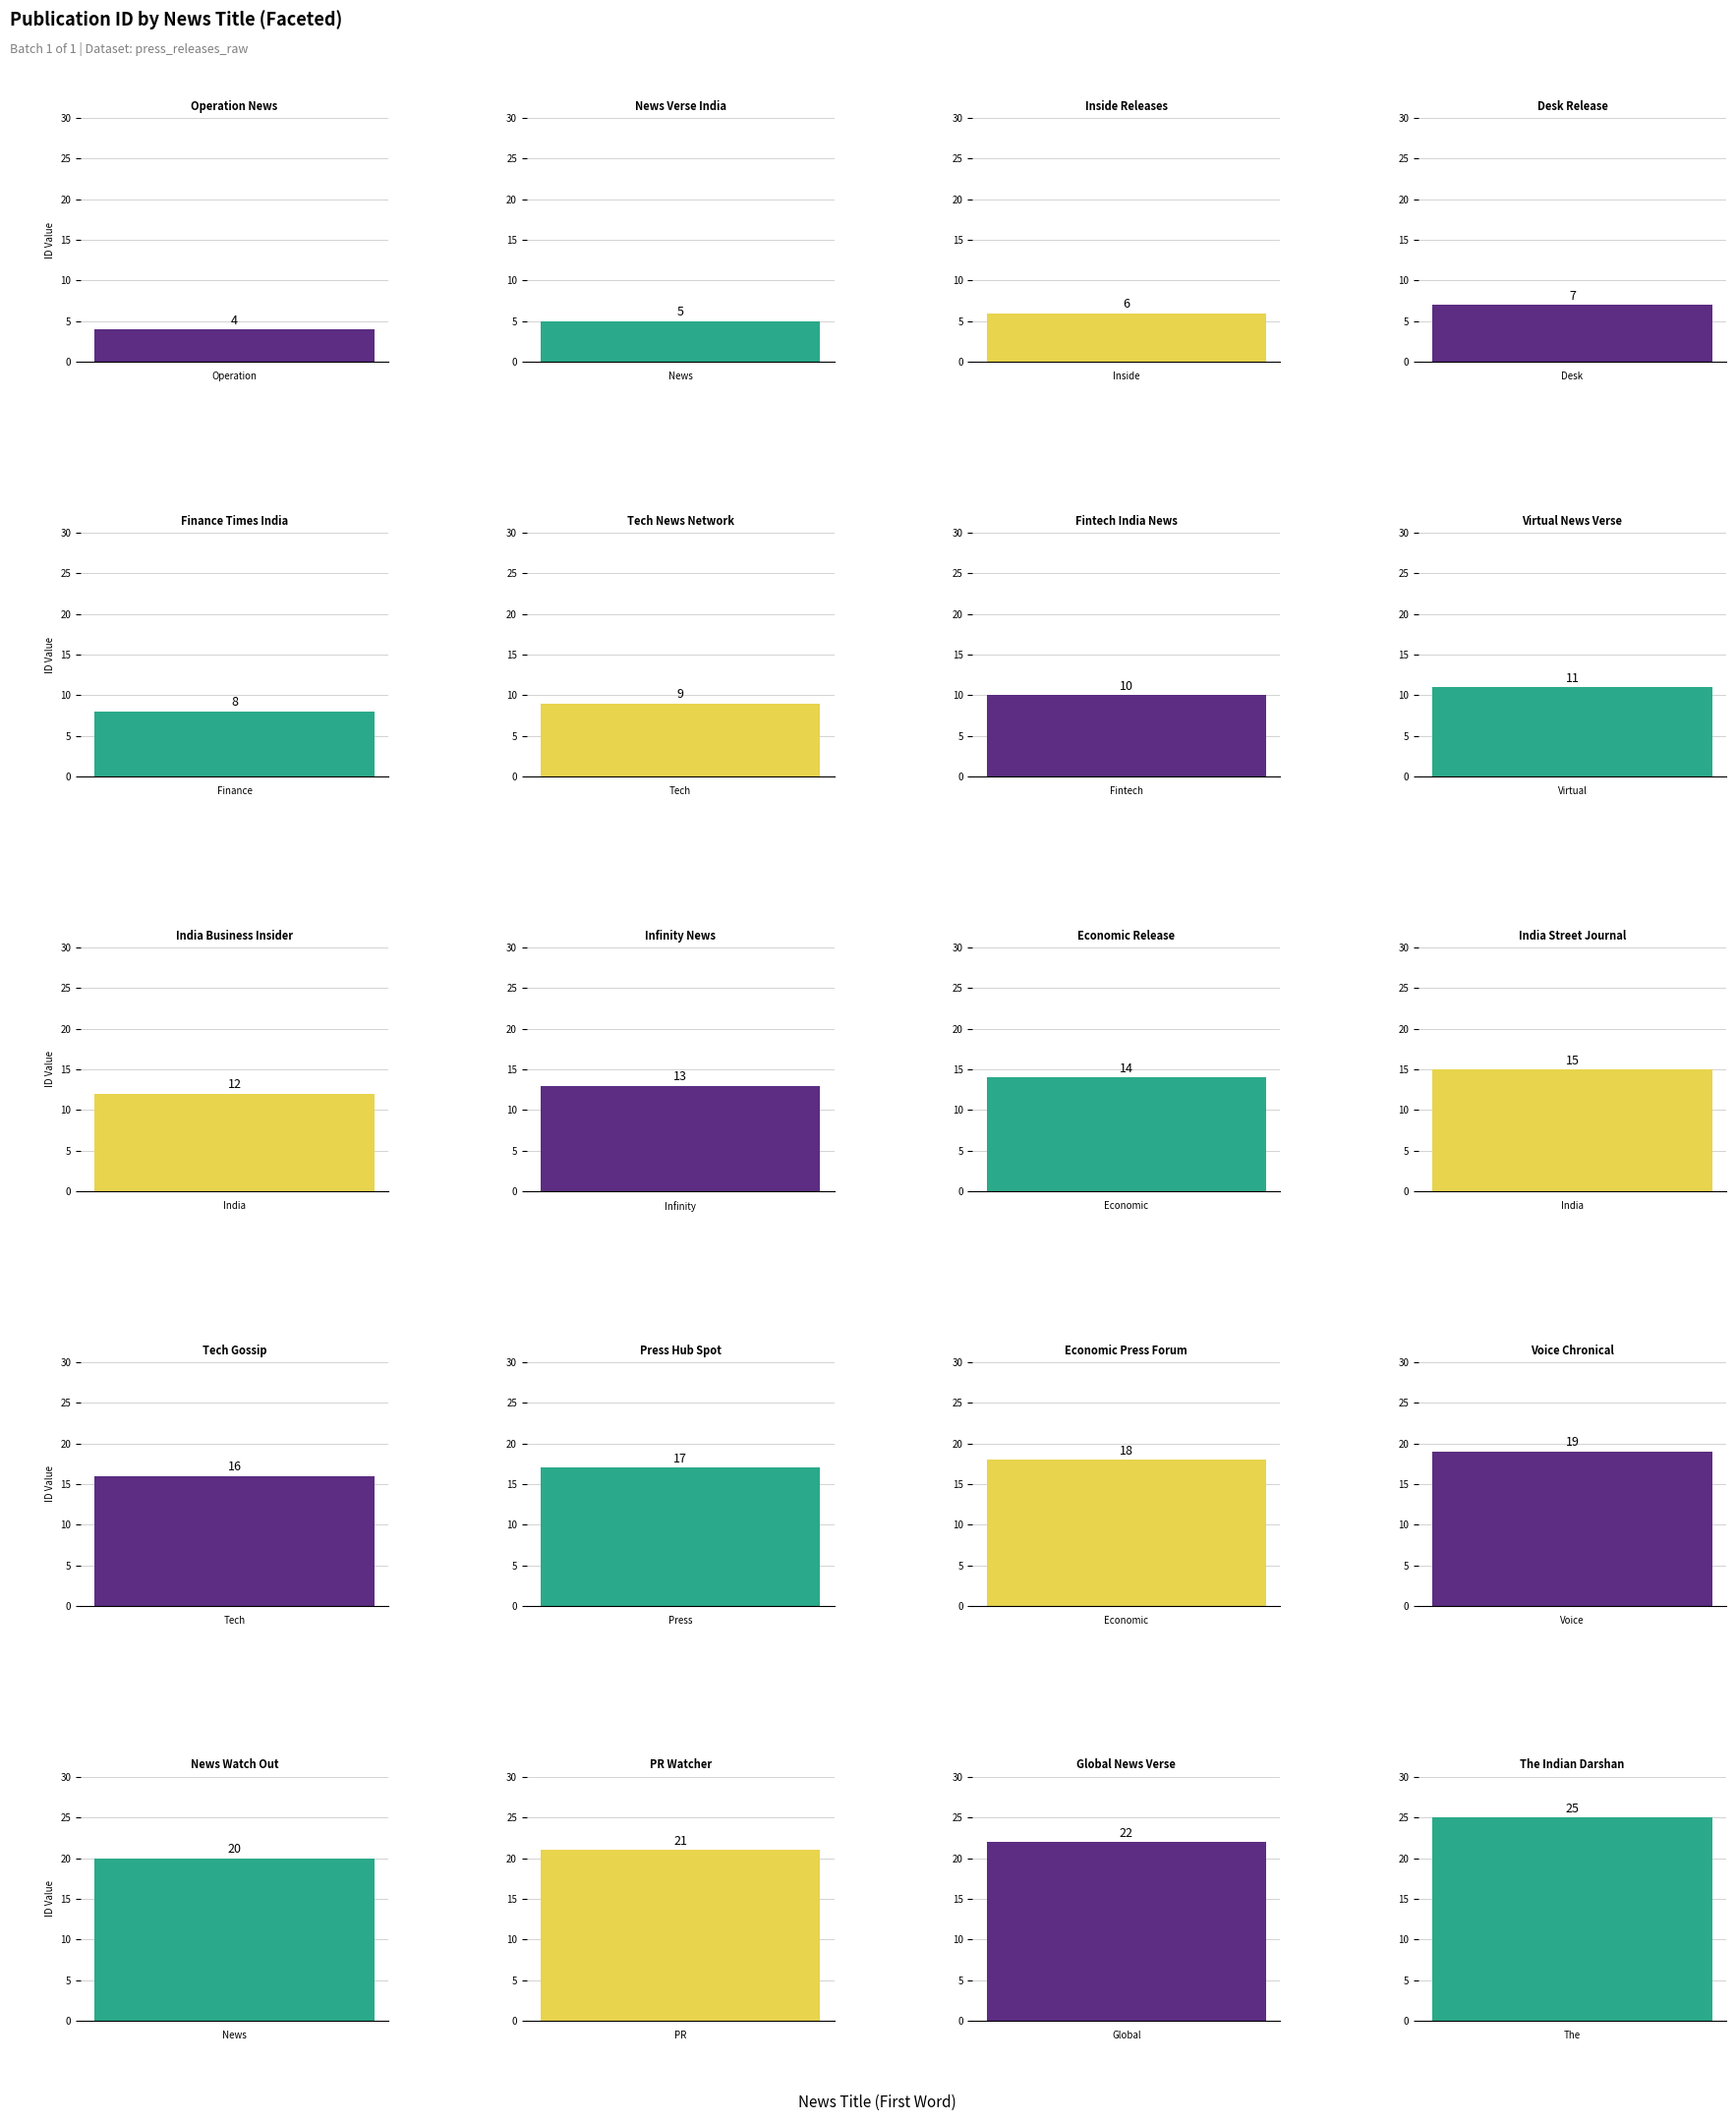

The chart shows a value of 7 at Desk Release. True or false?

True